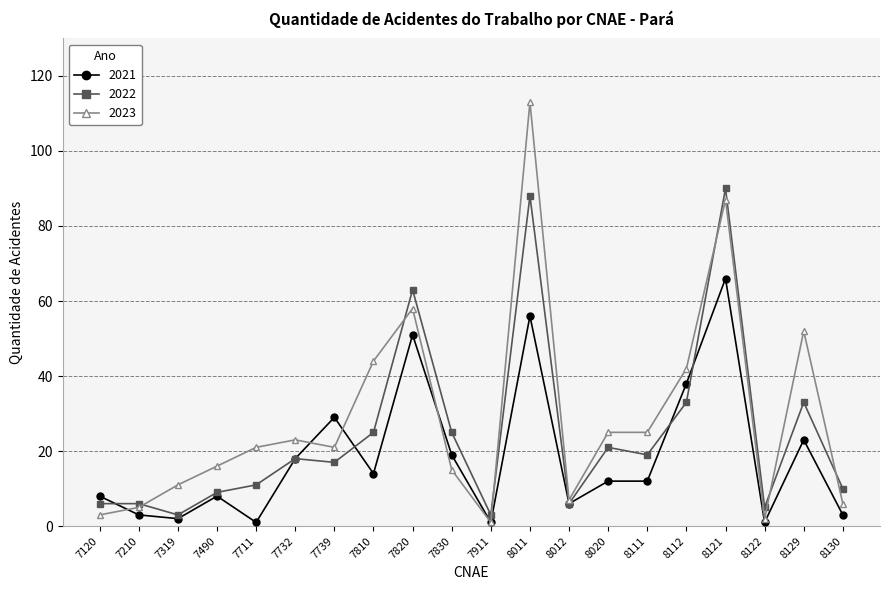

How many series are shown in this chart?

3